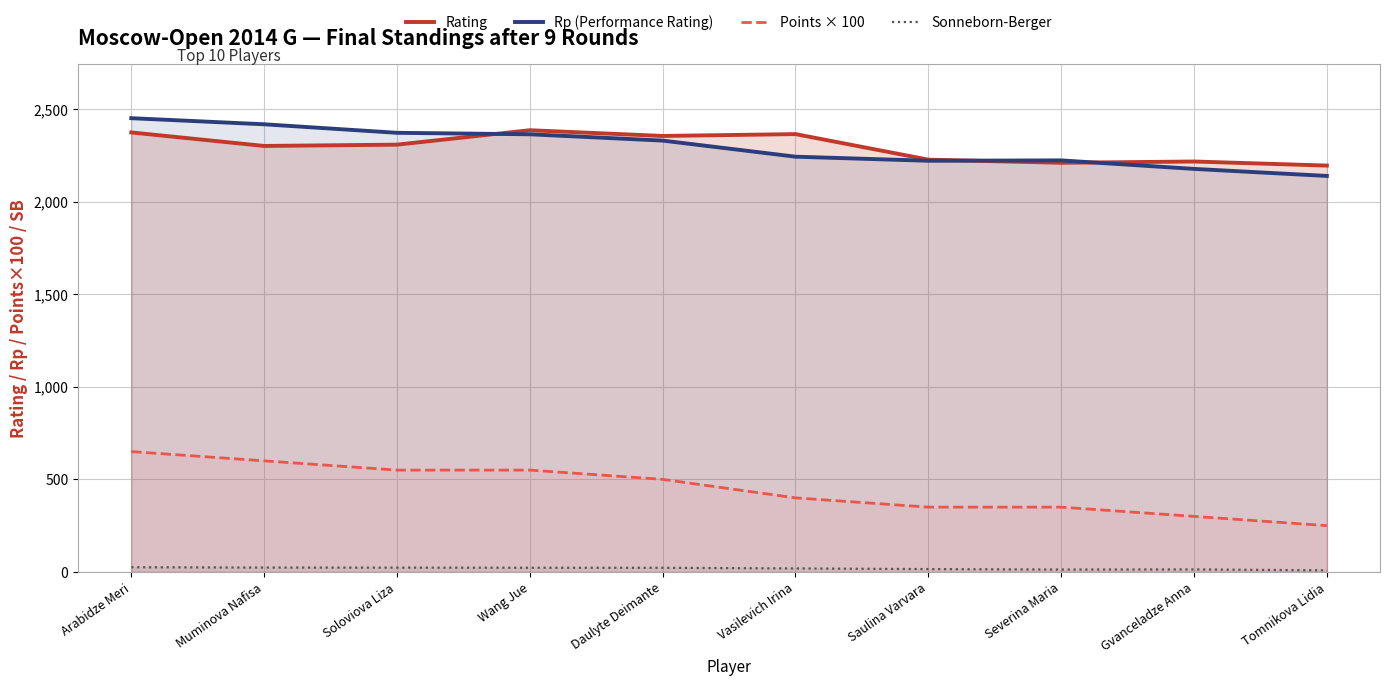

Rank the series by their maximum value, from lowest to highest.

Sonneborn-Berger, Points × 100, Rating, Rp (Performance Rating)